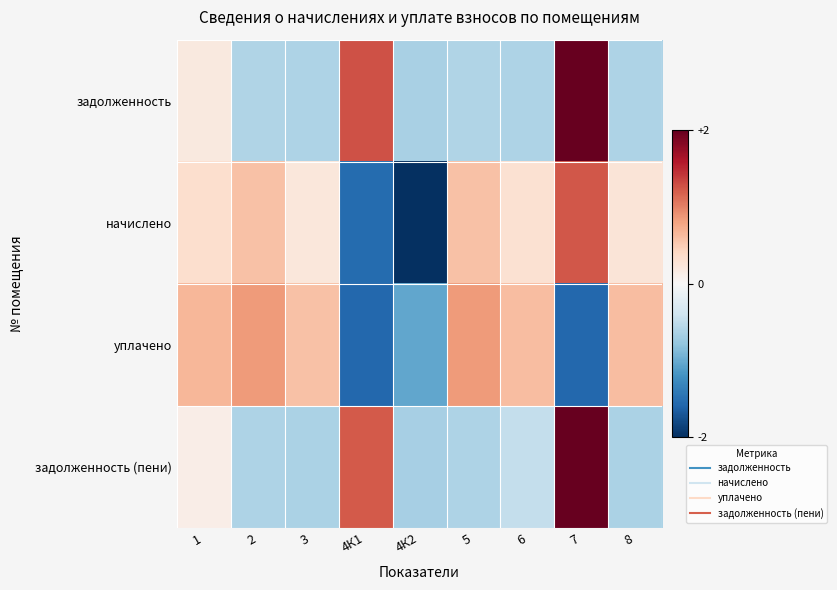

Which has a higher value, 2 or 1?

1